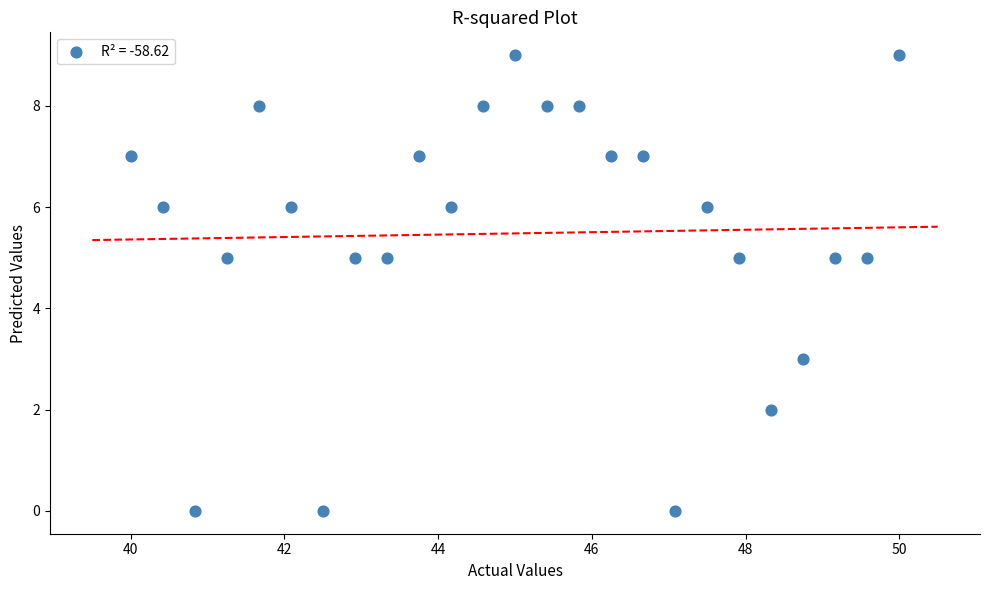

What is the range of Y values (max minus min)?

9